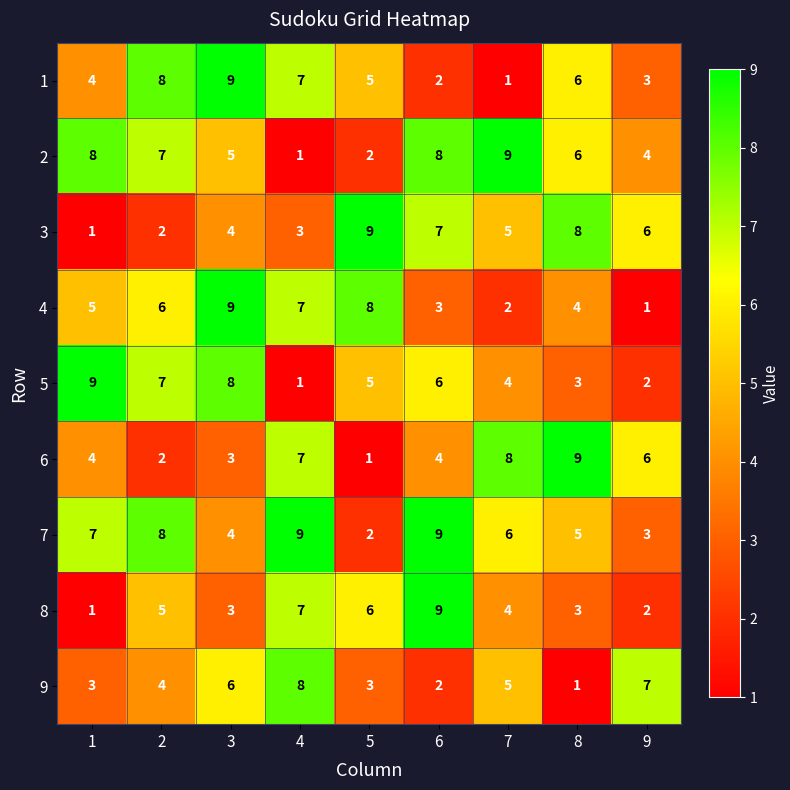

The 5 series shows 5 at 5. True or false?

True